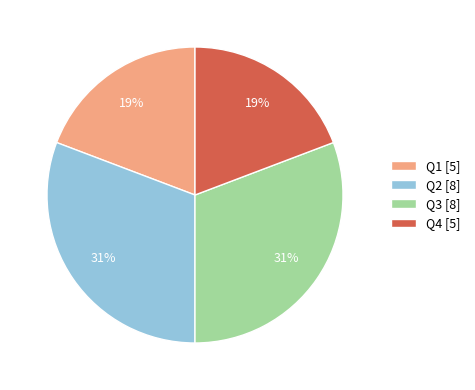

Does Q3 [8] represent more than half of the total?

No